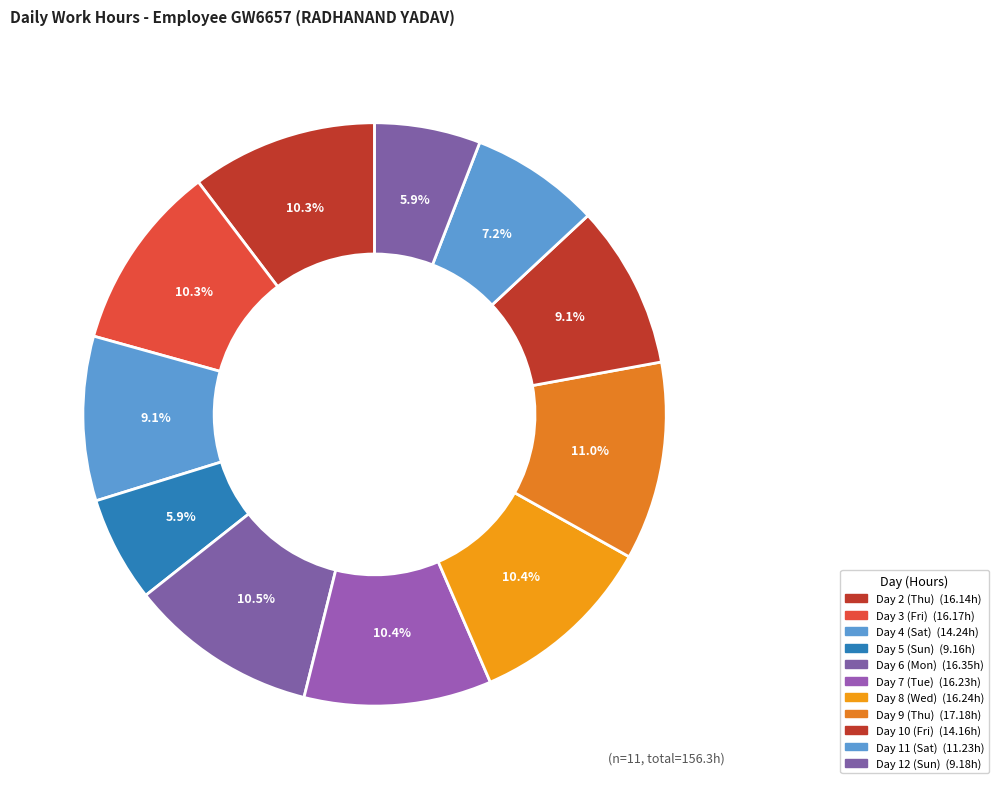

Does Day 7 (Tue) represent more than half of the total?

No